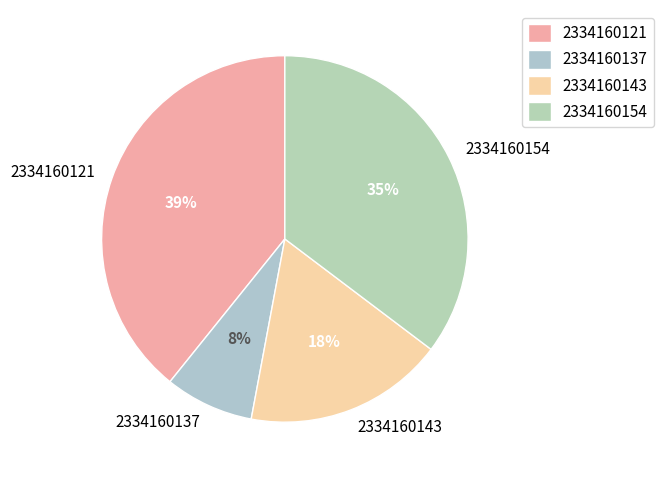

Rank the categories by value from lowest to highest.

2334160137, 2334160143, 2334160154, 2334160121